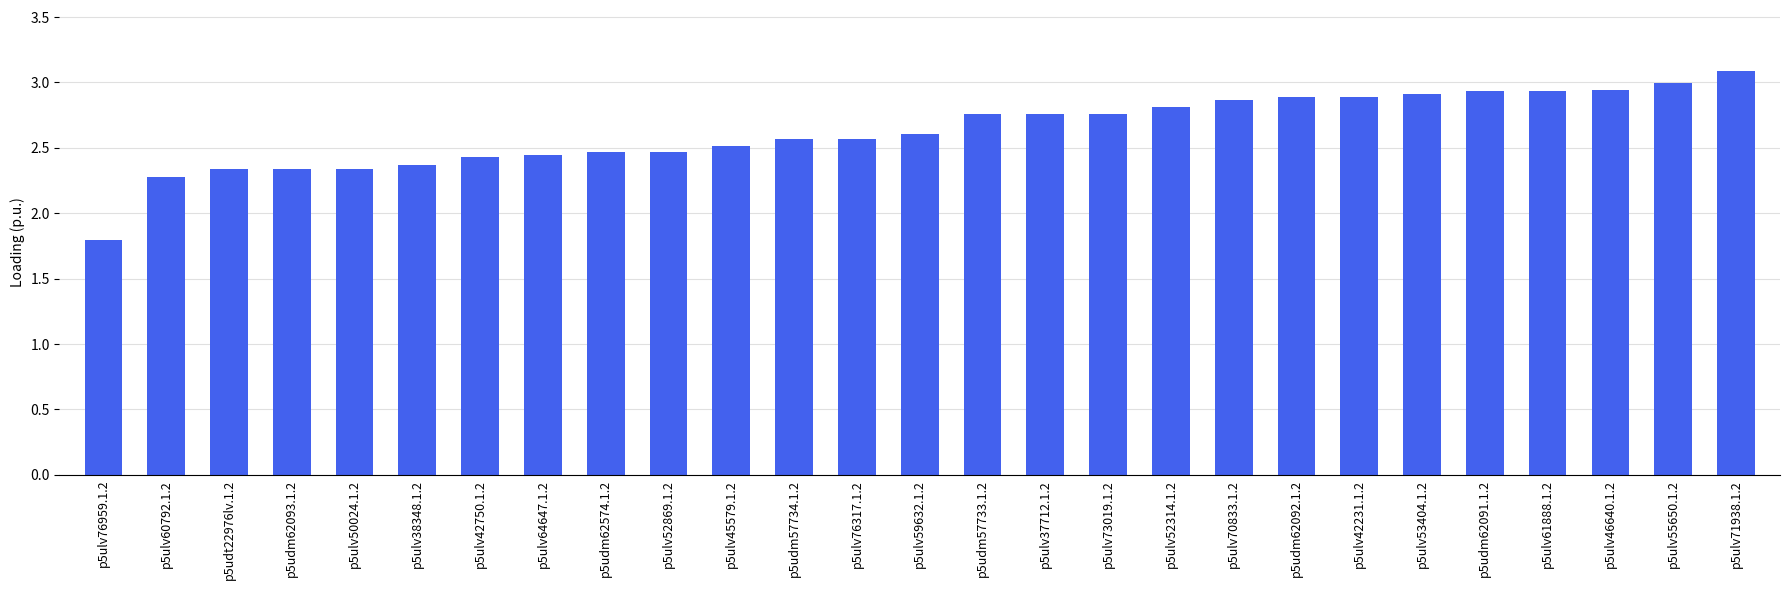

What is the change in value from p5ulv76959.1.2 to p5ulv61888.1.2?

+1.1